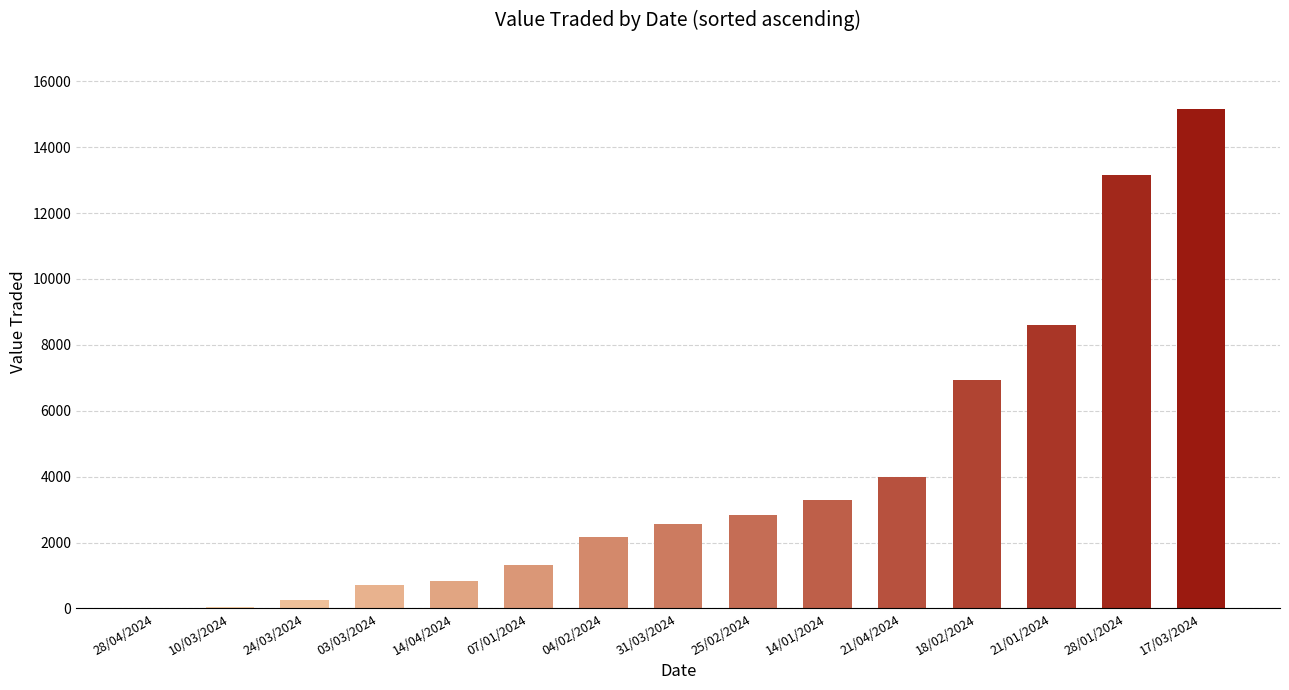

Between 03/03/2024 and 07/01/2024, which is larger?

07/01/2024